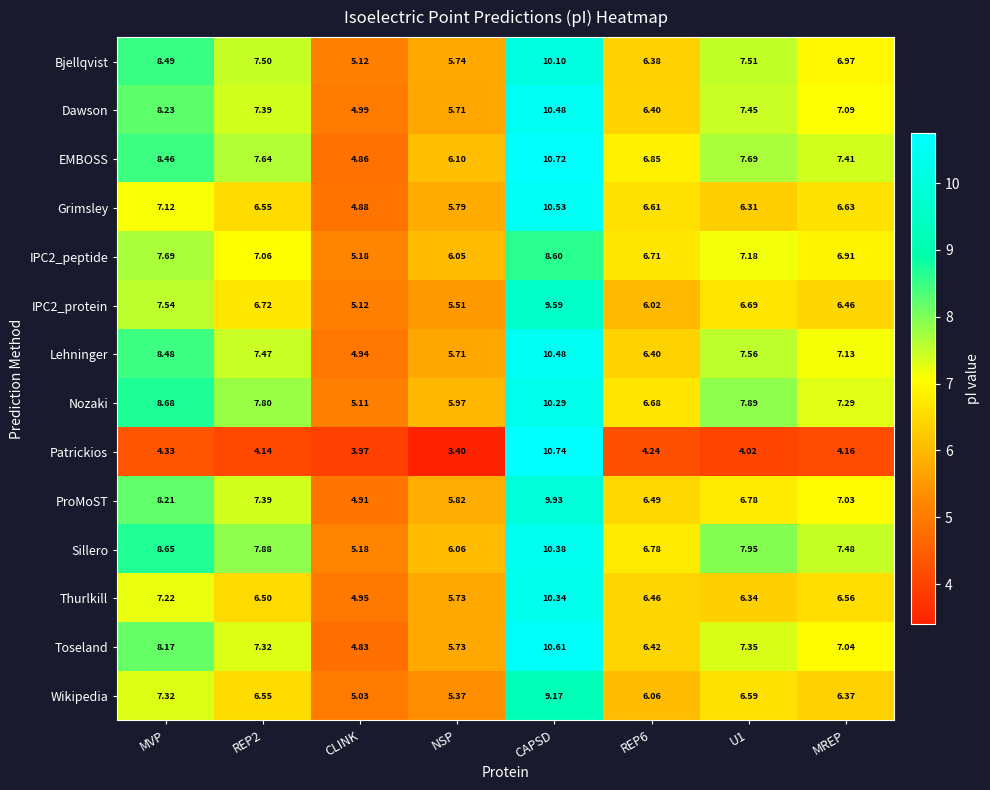

Between CAPSD and MREP, which series saw the biggest shift?

Patrickios